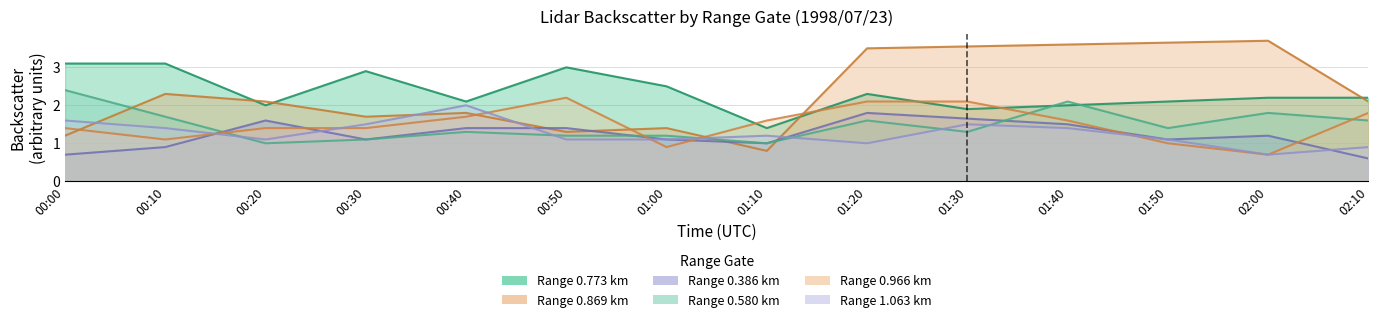

Which series has the largest total across all categories?

0.966